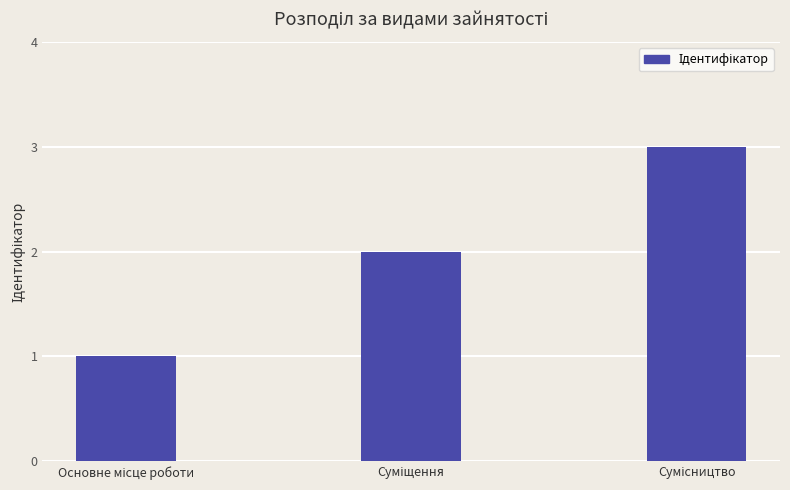

What is the greatest value displayed?

3